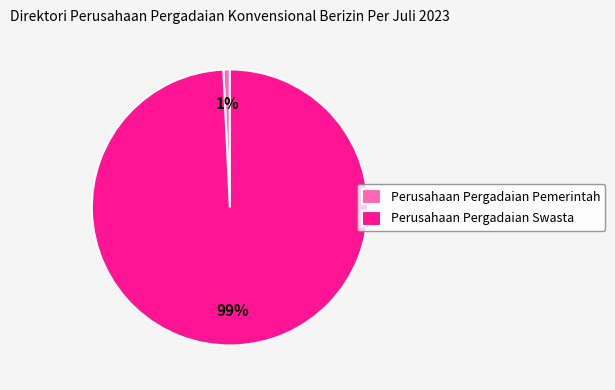

Which slice is the smallest?

Perusahaan Pergadaian Pemerintah